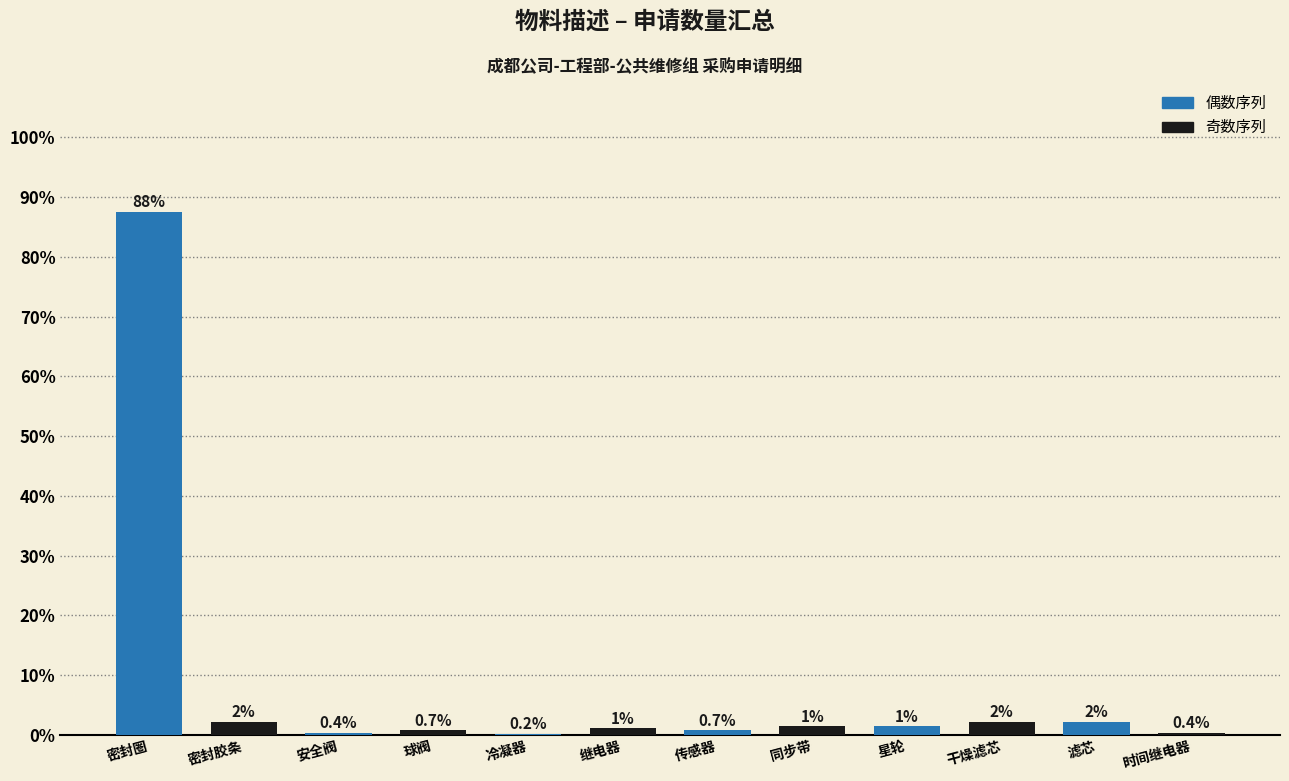

What is the maximum value shown in the chart?

87.6